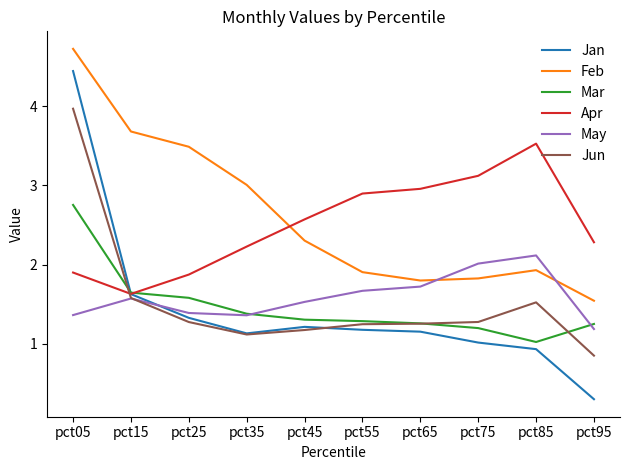

In Apr, how many points are higher than both neighbors (excluding endpoints)?

1